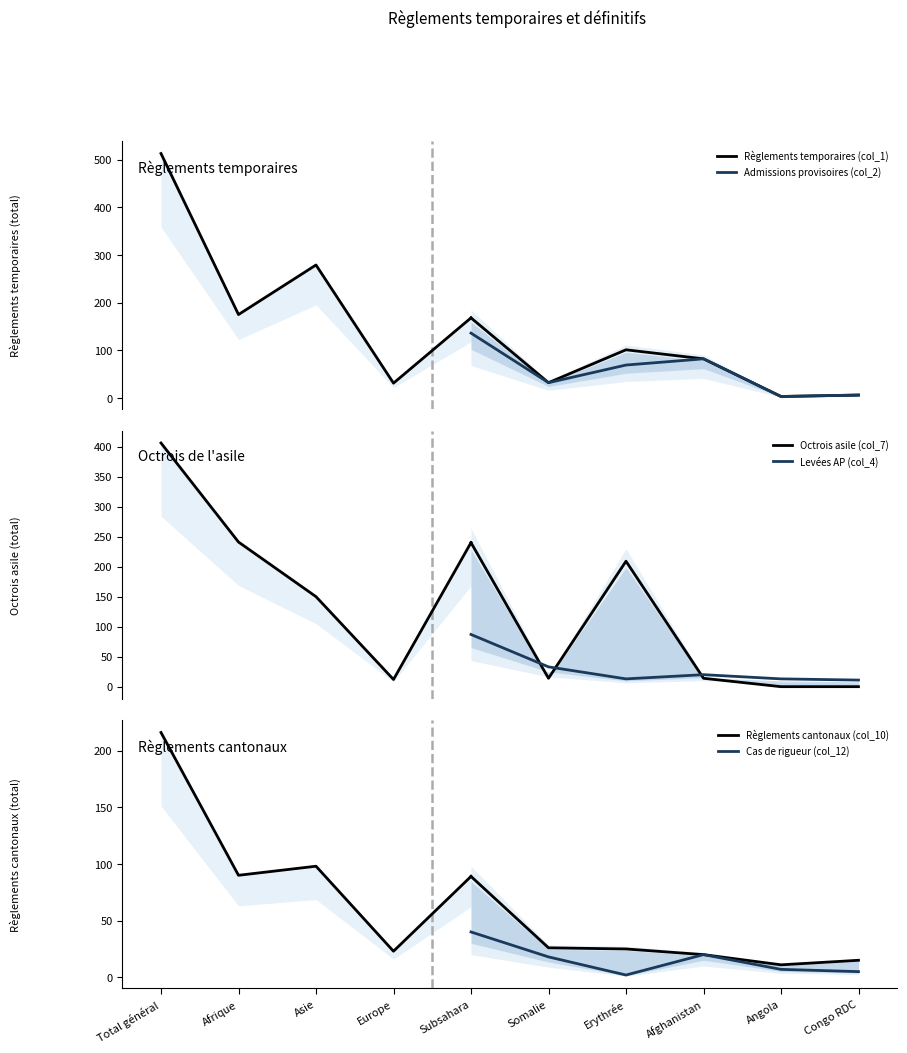

How many series are shown in this chart?

6